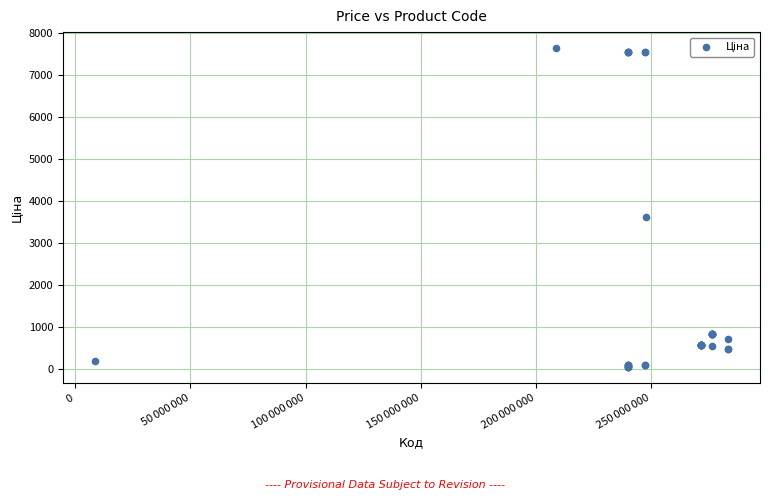

What Y value in the scatter plot is closest to 3849?

3622.2